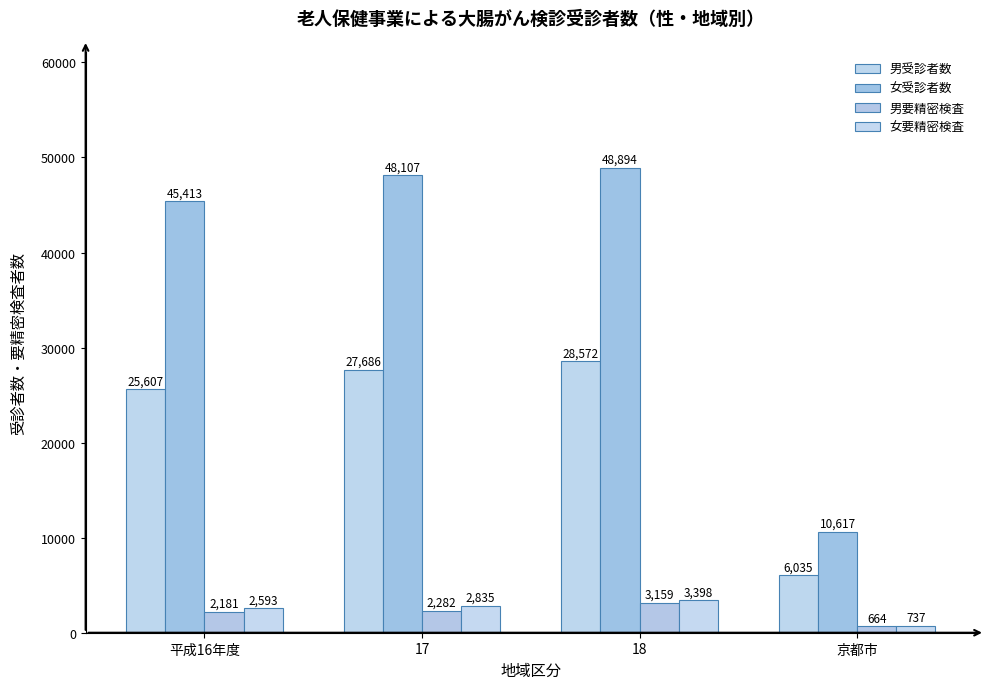

Read the 女受診者数 value at 17, to the nearest 50.

48100